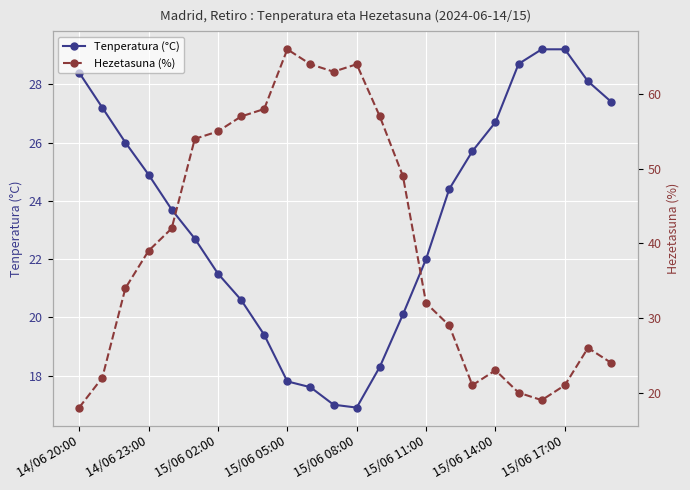

What is the value of the Tenperatura (°C) point at the 24th from the left?

27.4